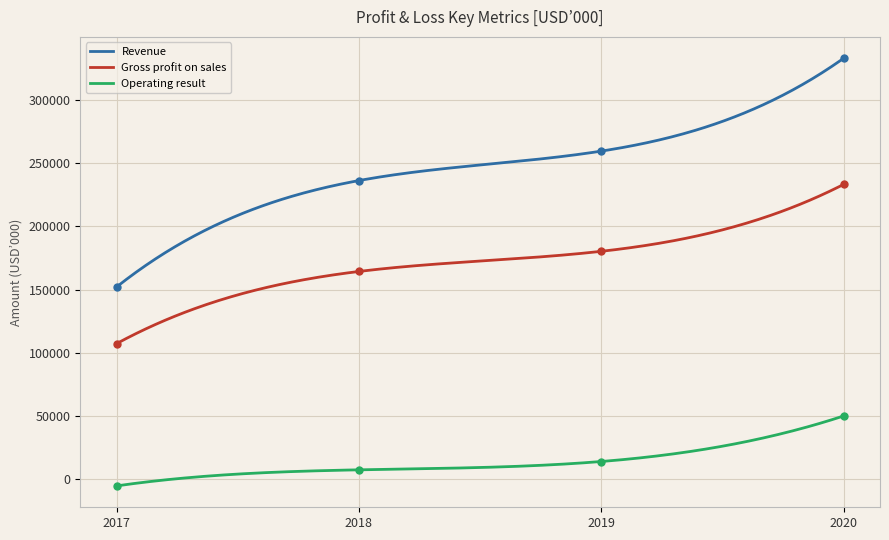

Which series has the largest total across all categories?

Revenue